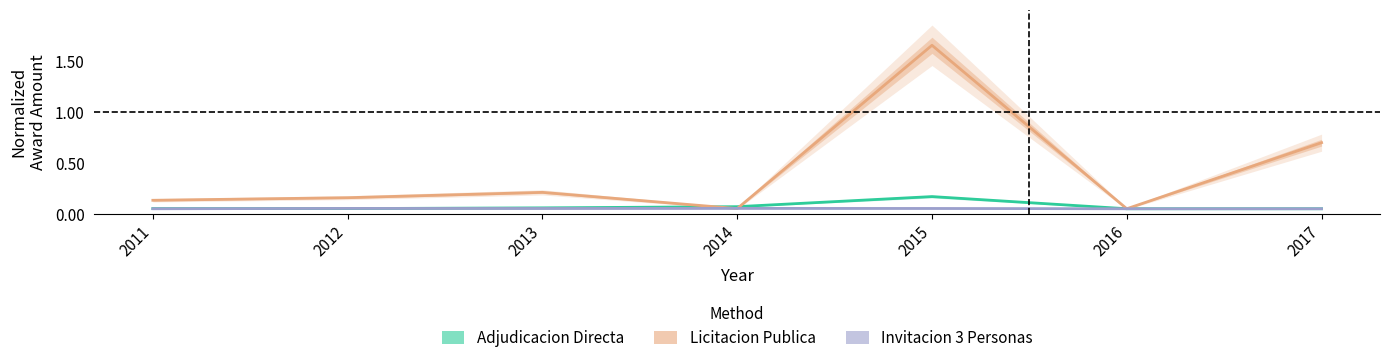

What is the total value across all series at 2015?

1.9